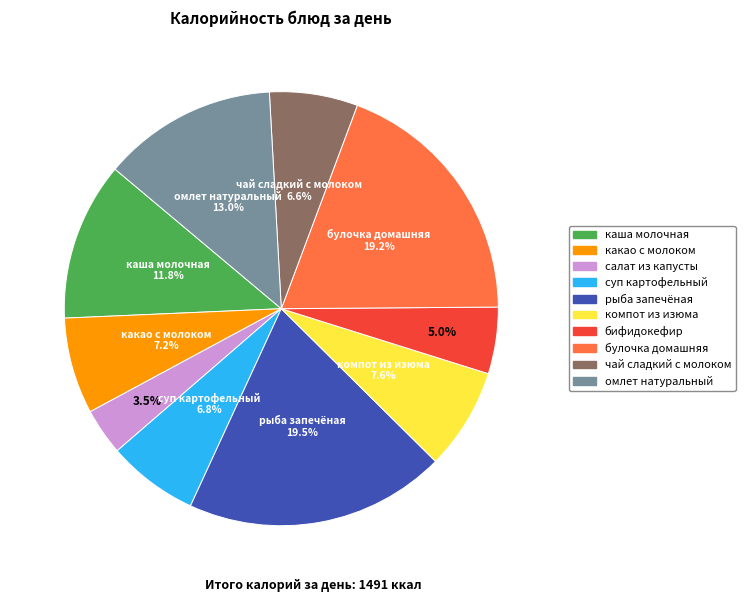

The омлет натуральный slice represents 13% of the pie. True or false?

True